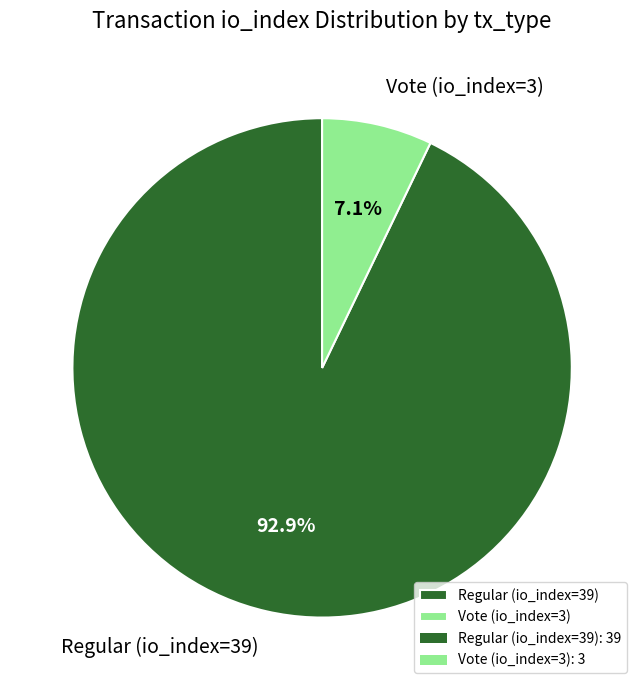

To the nearest percent, what portion does Vote (io_index=3) represent?

7%